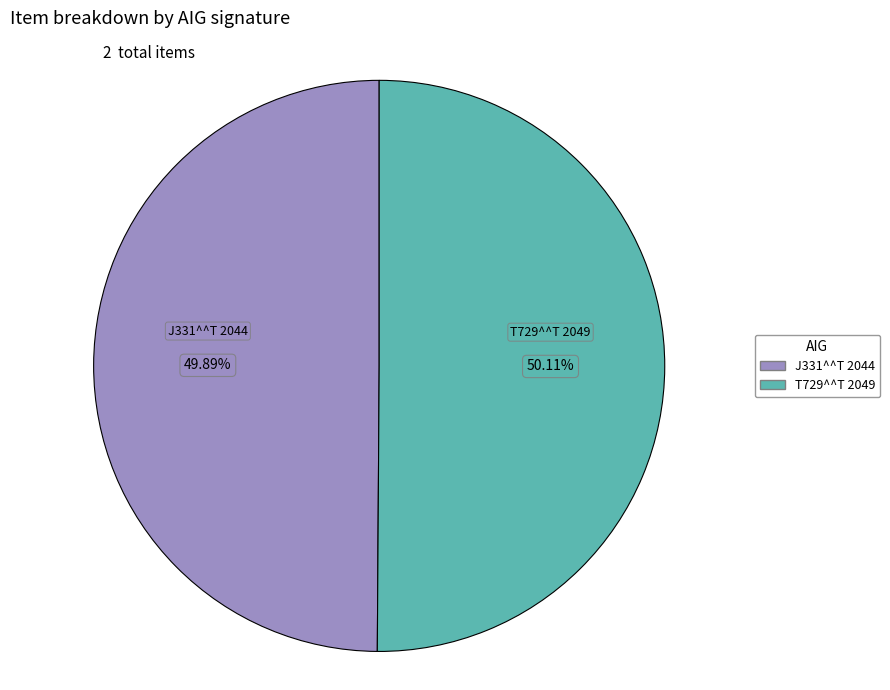

Count the number of slices in the pie.

2